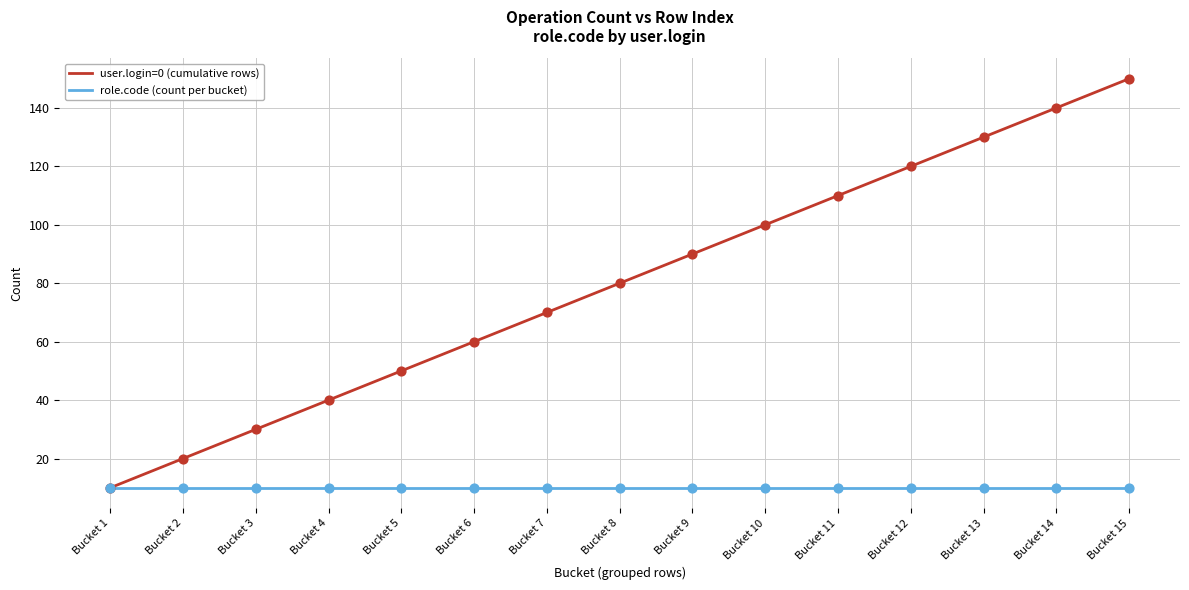

What is the total value across all series at Bucket 3?

40